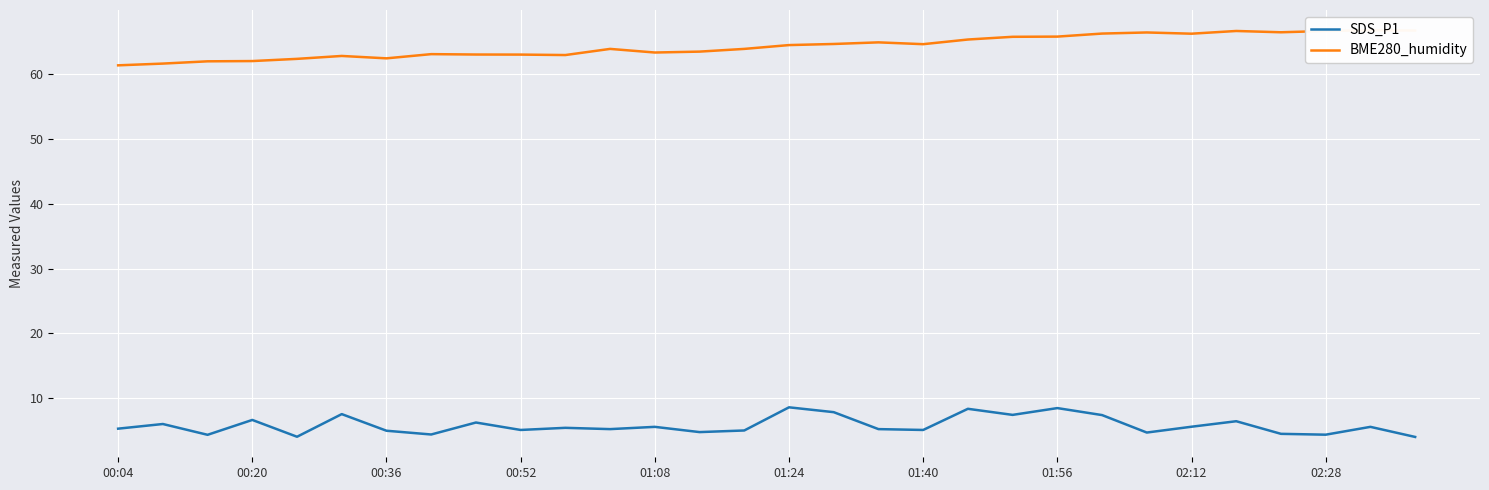

The SDS_P1 series shows 4.3 at 02:28. True or false?

True